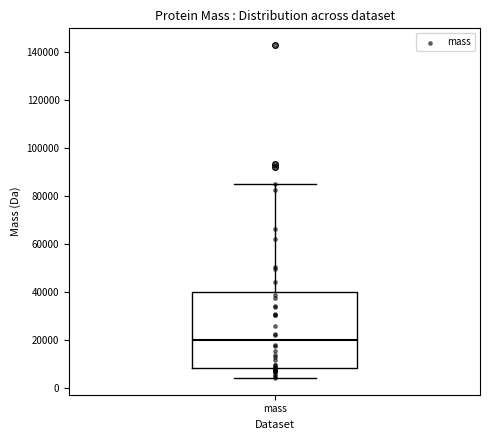

Transcribe this box plot: give where the median line is, the range the box spans, and where the two whiskers end, as read against the y-axis. The values are not printed on the chart, so give them approximately, as read against the axis.

median 20000, box 8000 to 40000, whiskers 4000 to 84000